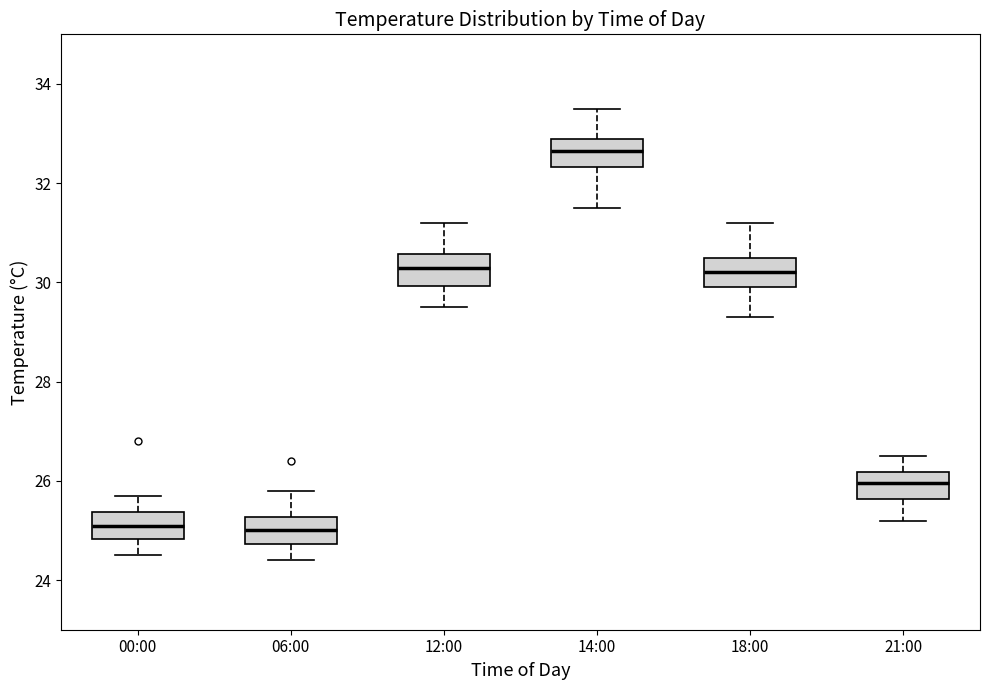

Which box has the highest median line?

14:00